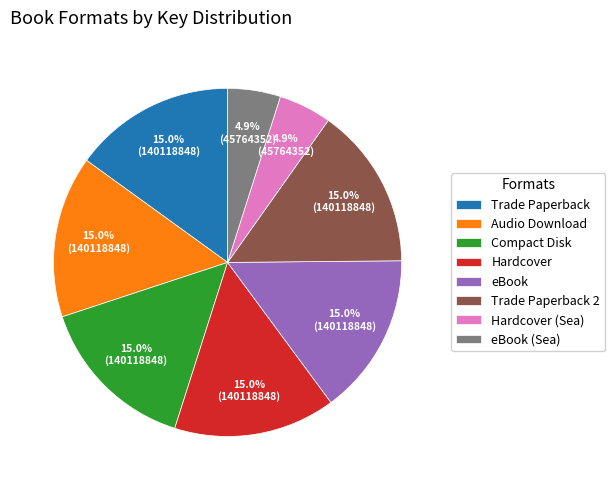

Count the number of slices in the pie.

8